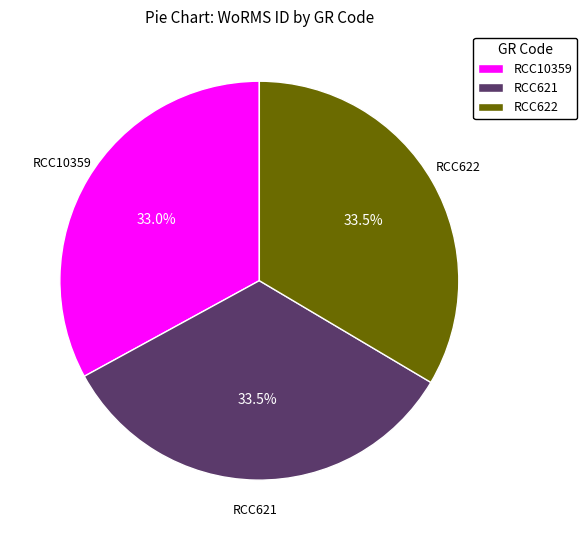

Which category has the smallest portion of the pie?

RCC10359